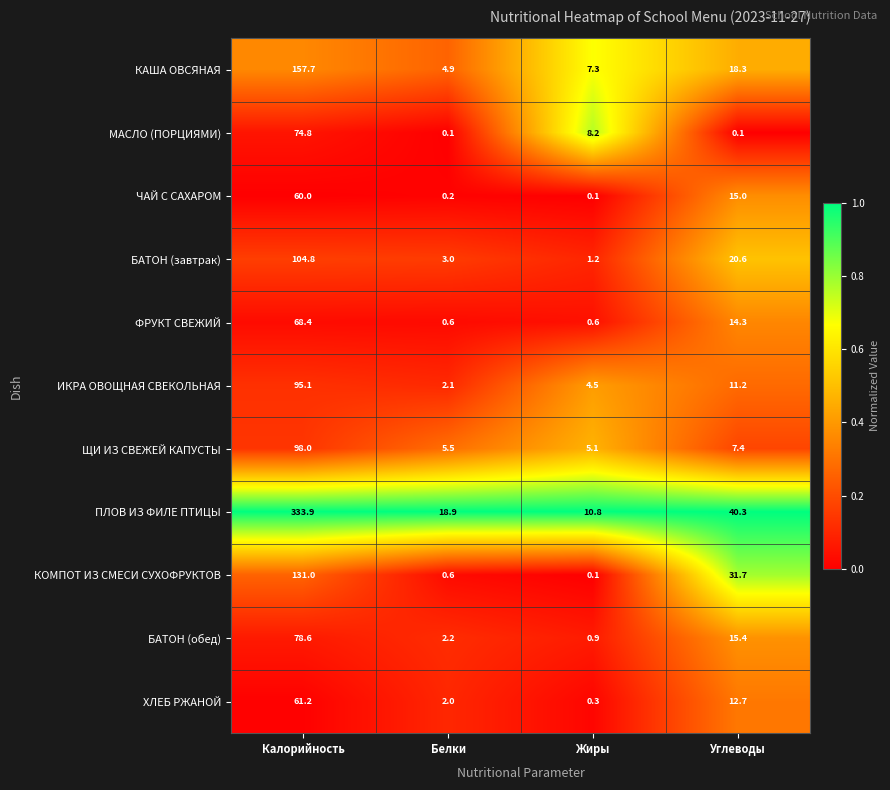

What is the spread (max minus min) of values at Белки?

18.8